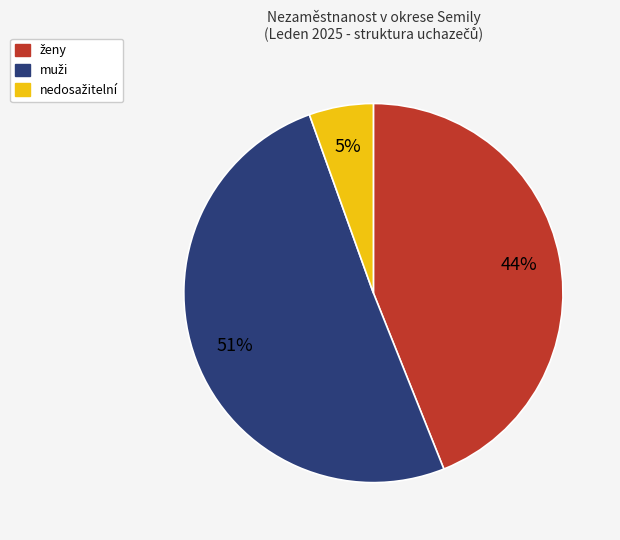

Is there a majority slice in this chart?

Yes